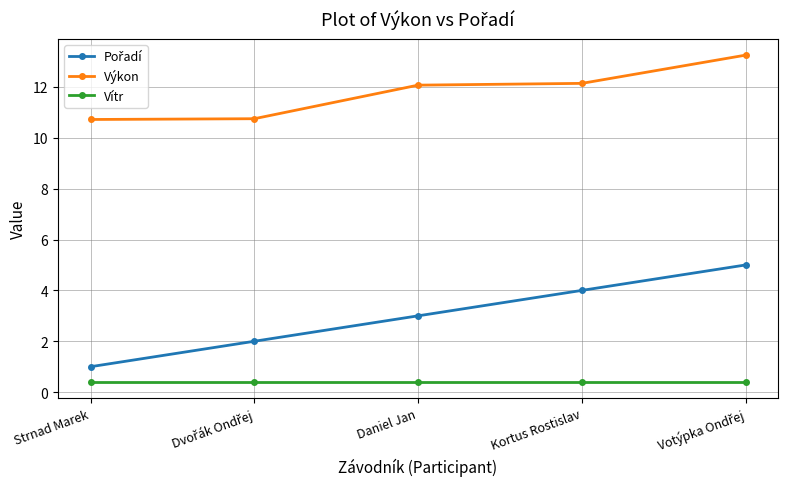

True or false: Výkon and Vítr intersect in this chart.

False